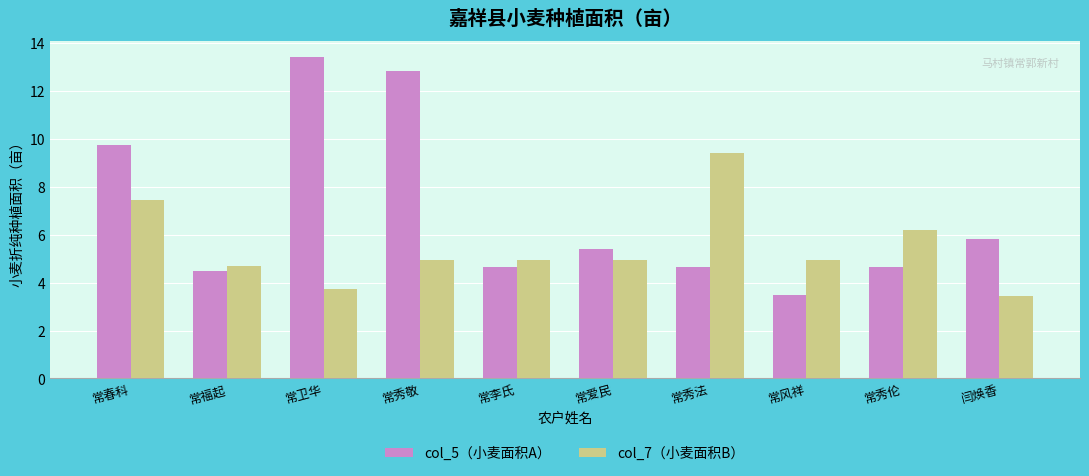

Read the col_5（小麦面积A） value at 常风祥.

3.5